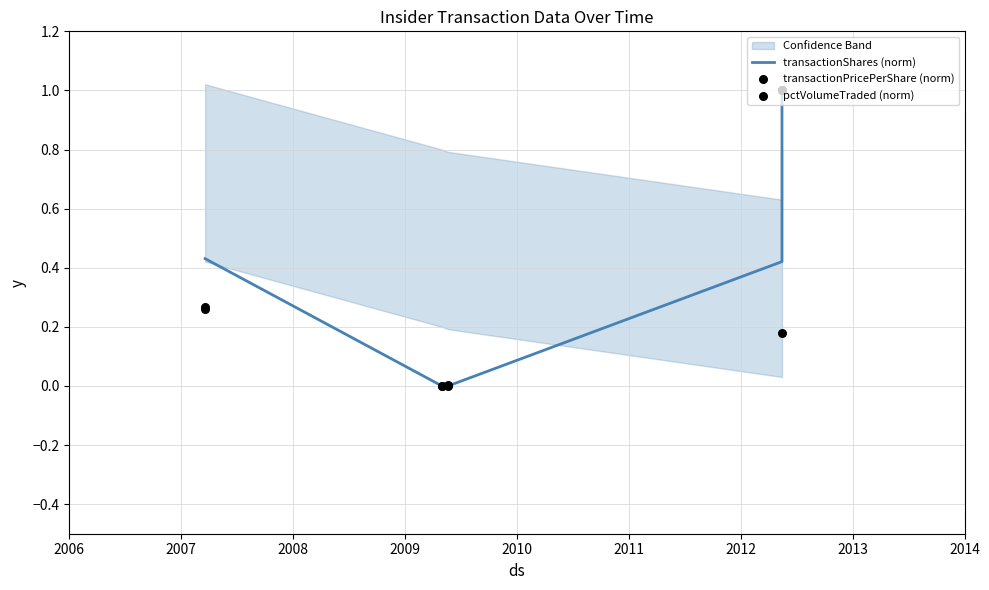

Which series has the widest spread of Y values?

transactionShares (norm)